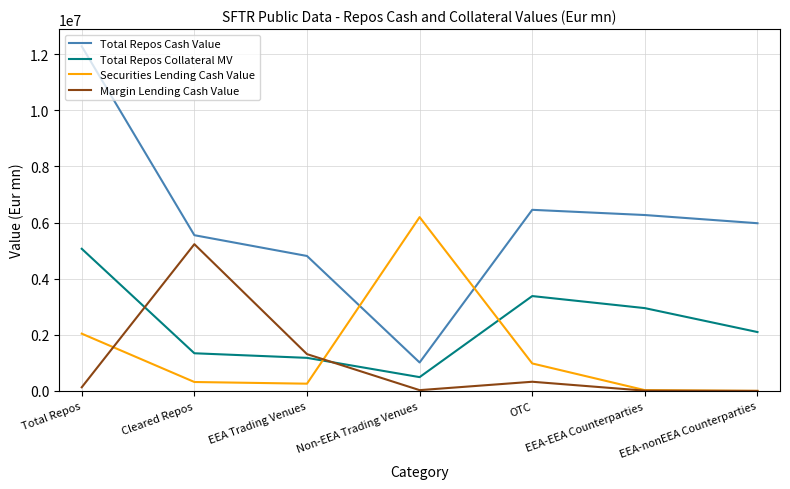

The Total Repos Collateral MV series shows 2098973.6 at EEA-nonEEA Counterparties. True or false?

True